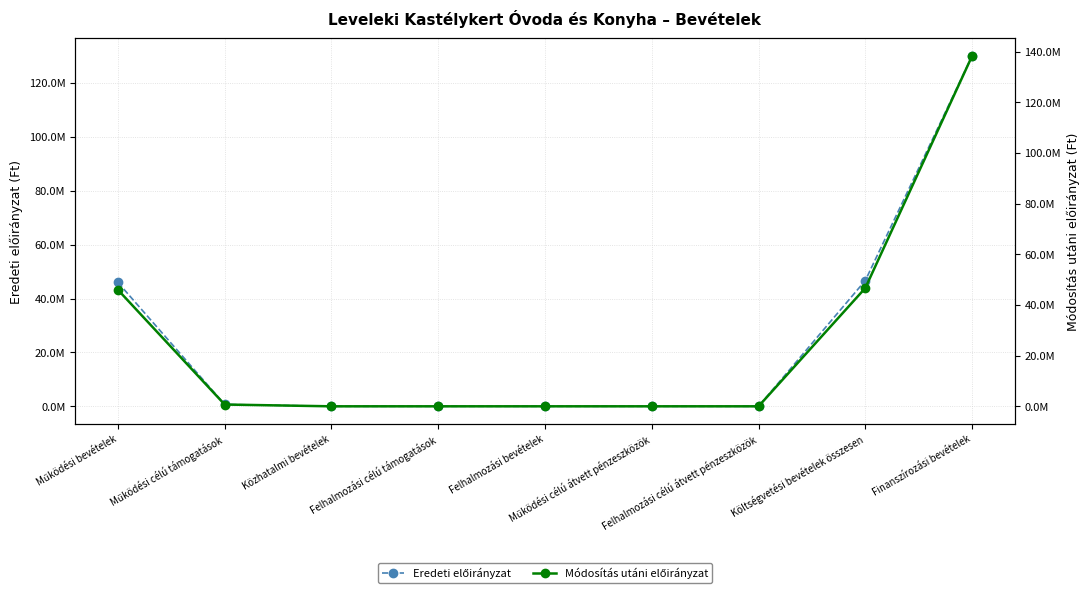

At Felhalmozási célú átvett pénzeszközök, list the series in order from largest to smallest.

Eredeti előirányzat, Módosítás utáni előirányzat